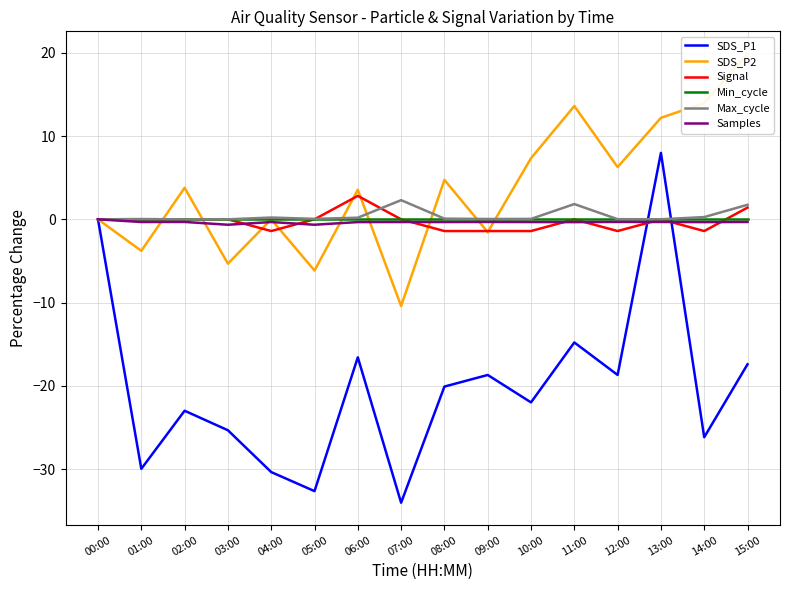

Reading right to left, list all the values displayed in this chart.

SDS_P1: -17.4	-26.2	8.0	-18.7	-14.8	-22.0	-18.7	-20.1	-34.0	-16.6	-32.6	-30.4	-25.3	-23.0	-30.0	0.0
SDS_P2: 19.9	14.0	12.2	6.3	13.6	7.3	-1.5	4.7	-10.4	3.6	-6.2	0.0	-5.3	3.8	-3.8	0.0
Signal: 1.4	-1.4	0.0	-1.4	0.0	-1.4	-1.4	-1.4	0.0	2.8	0.0	-1.4	0.0	0.0	0.0	0.0
Min_cycle: 0.0	0.0	0.0	0.0	0.0	0.0	0.0	0.0	0.0	0.0	0.0	0.0	0.0	0.0	0.0	0.0
Max_cycle: 1.7	0.3	0.0	0.0	1.8	0.0	0.0	0.1	2.3	0.2	0.1	0.2	0.0	-0.0	0.0	0.0
Samples: -0.3	-0.3	-0.3	-0.3	-0.3	-0.3	-0.3	-0.3	-0.3	-0.3	-0.7	-0.3	-0.7	-0.3	-0.3	0.0